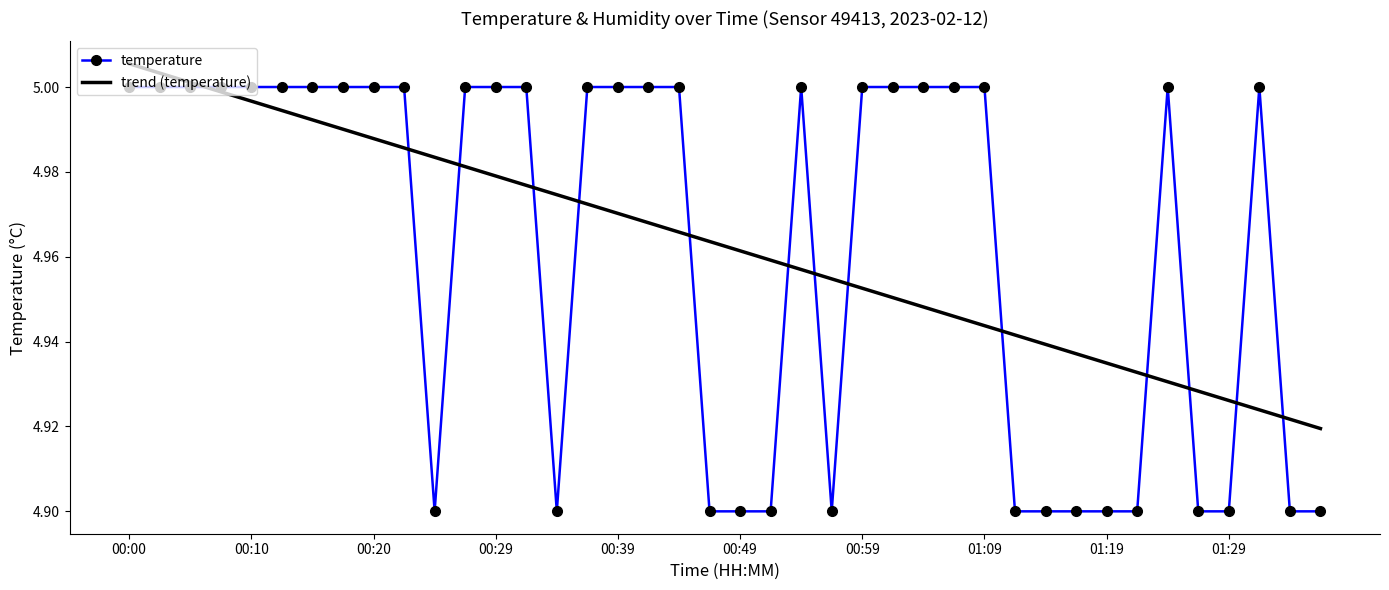

List the series in order of their peak value, highest first.

trend (temperature), temperature